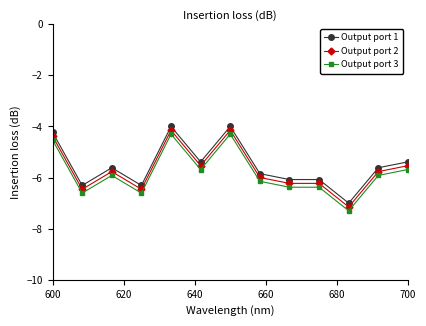

What is the value of the Output port 3 point at the 8th from the left?

-6.1